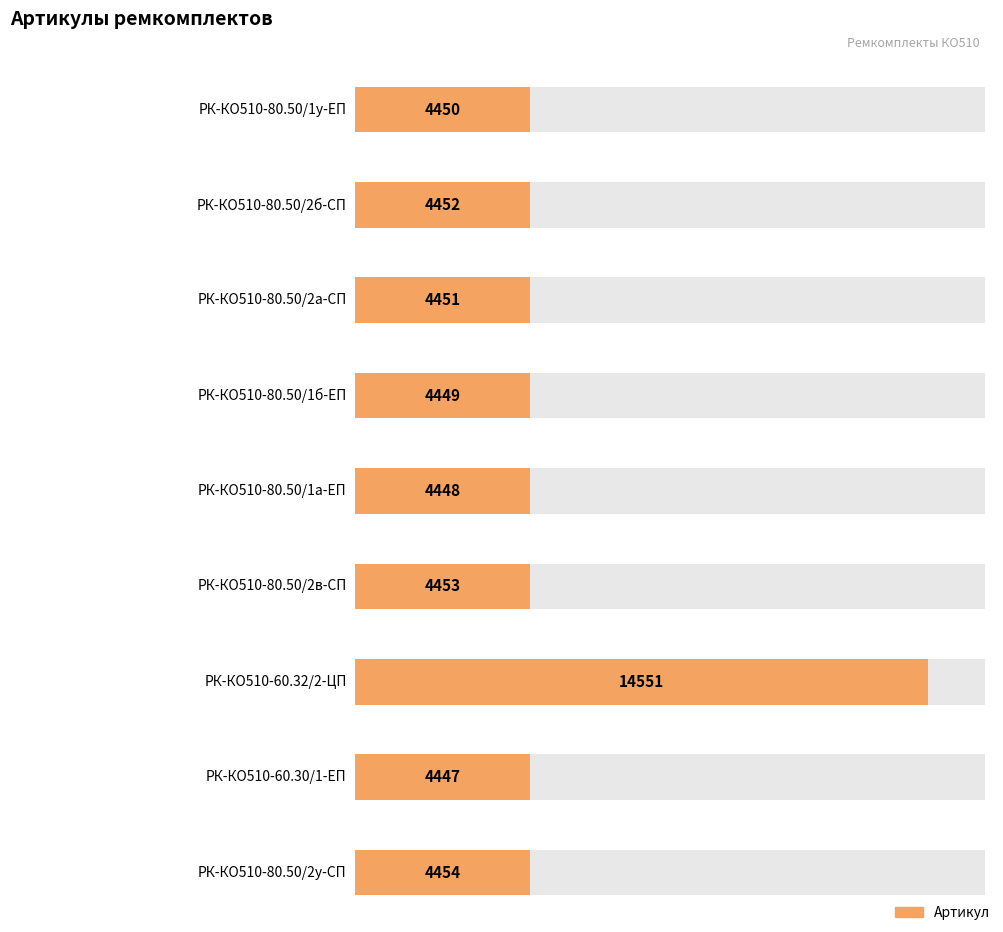

True or false: the data shows 4453 at РК-КО510-80.50/2в-СП.

True